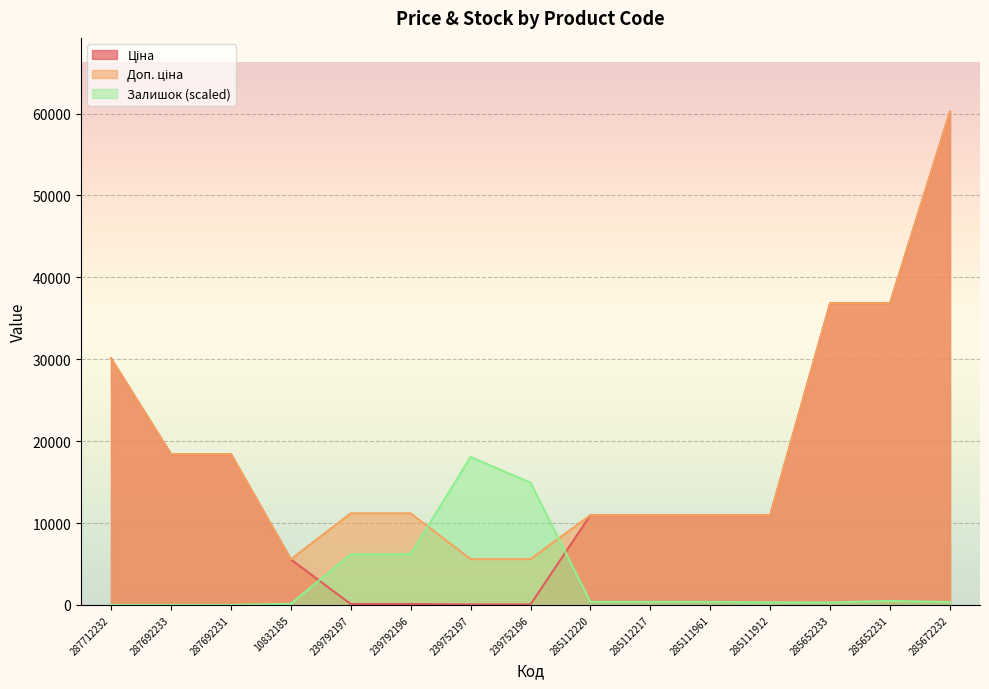

The value of Доп. ціна at 239752197 is 5591.0. True or false?

True